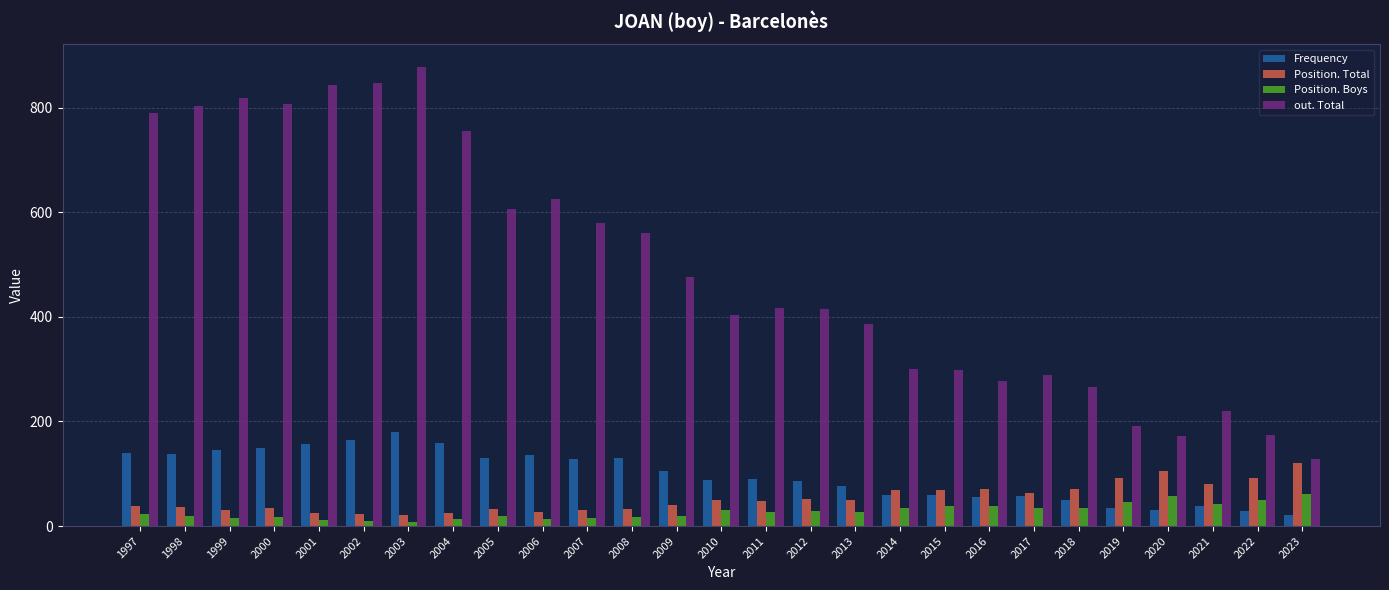

What is the difference between the out. Total values at 1998 and 2005?

196